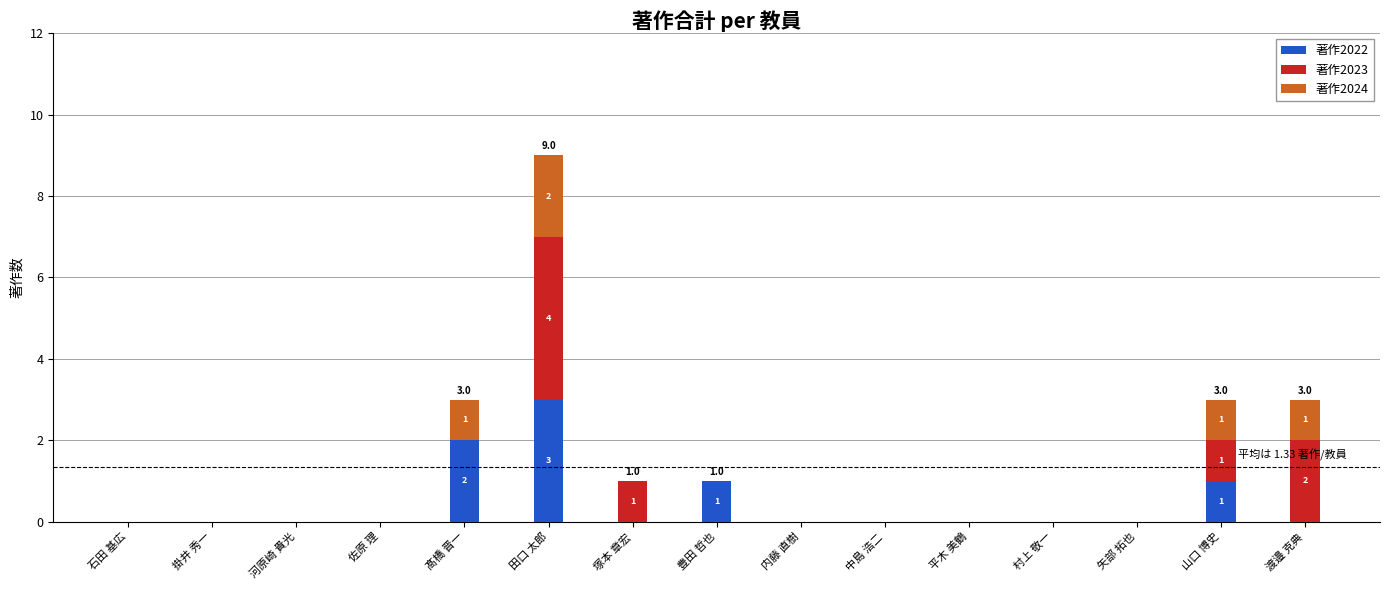

Which category has the highest value in the 著作2022 series?

田口 太郎